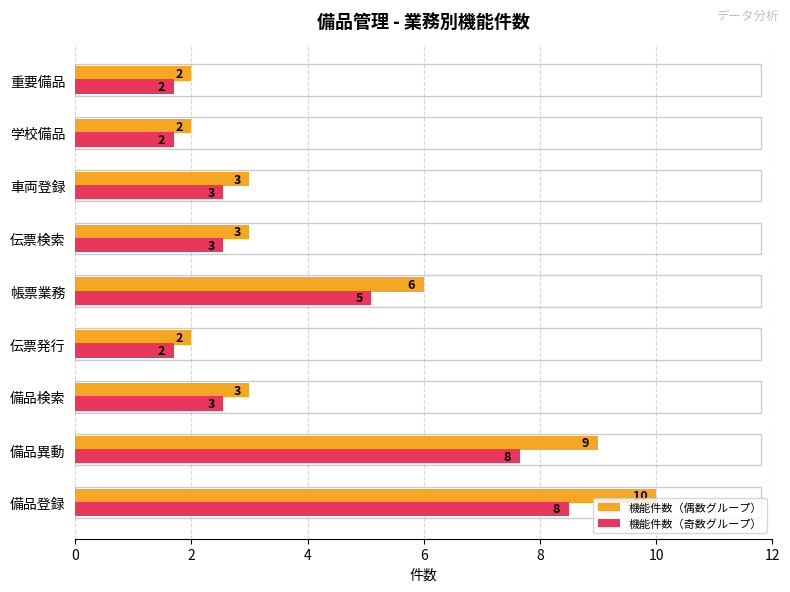

Which series has the largest total across all categories?

機能件数（偶数グループ）